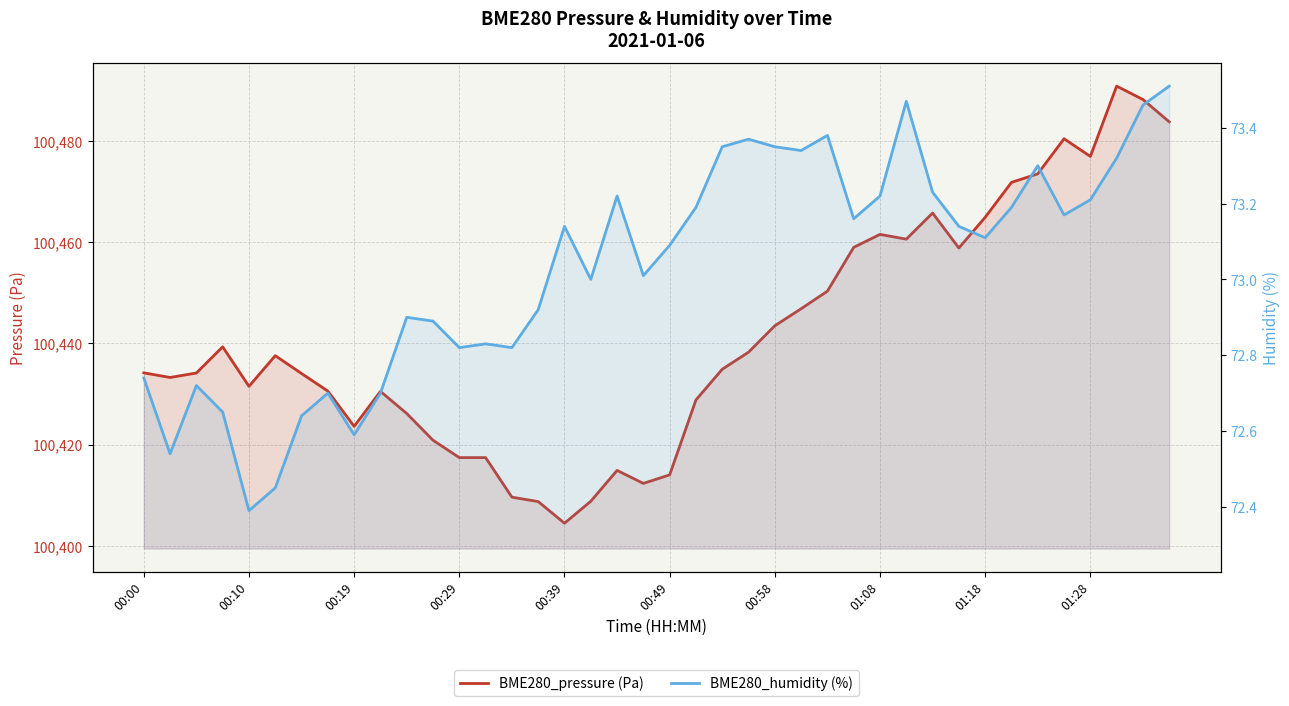

At 10, list the series in order from largest to smallest.

BME280_pressure (Pa), BME280_humidity (%)